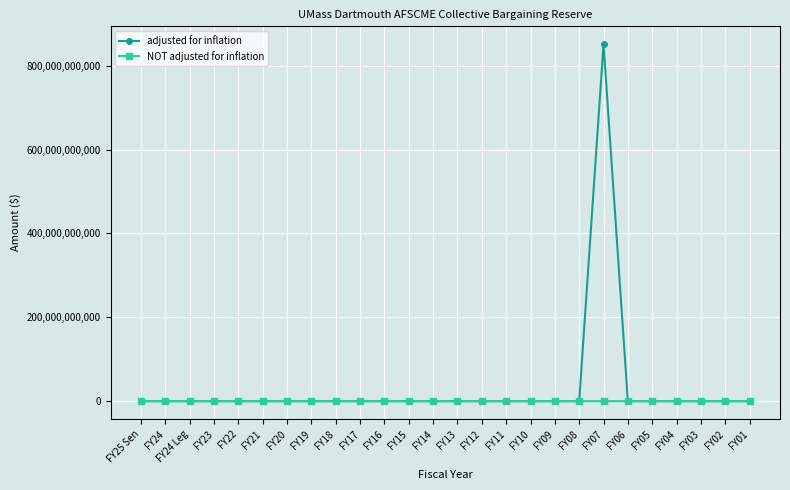

In adjusted for inflation, how many points are higher than both neighbors (excluding endpoints)?

1